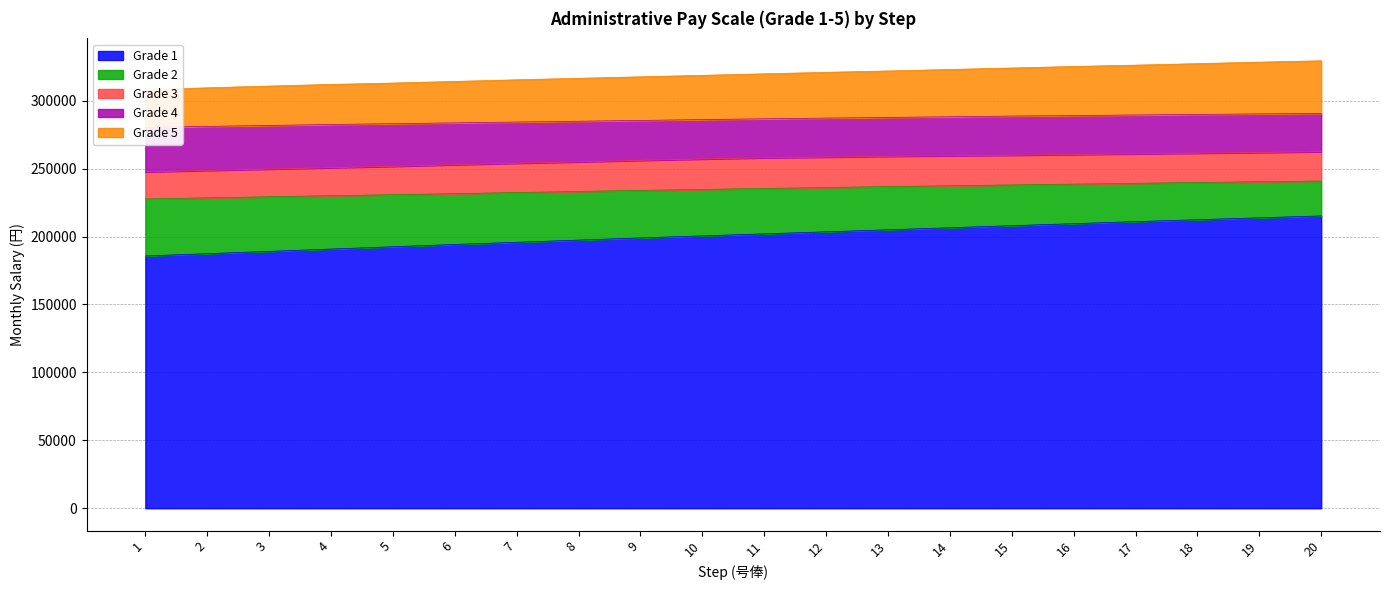

The value of Grade 1 at 4 is 52782. True or false?

False